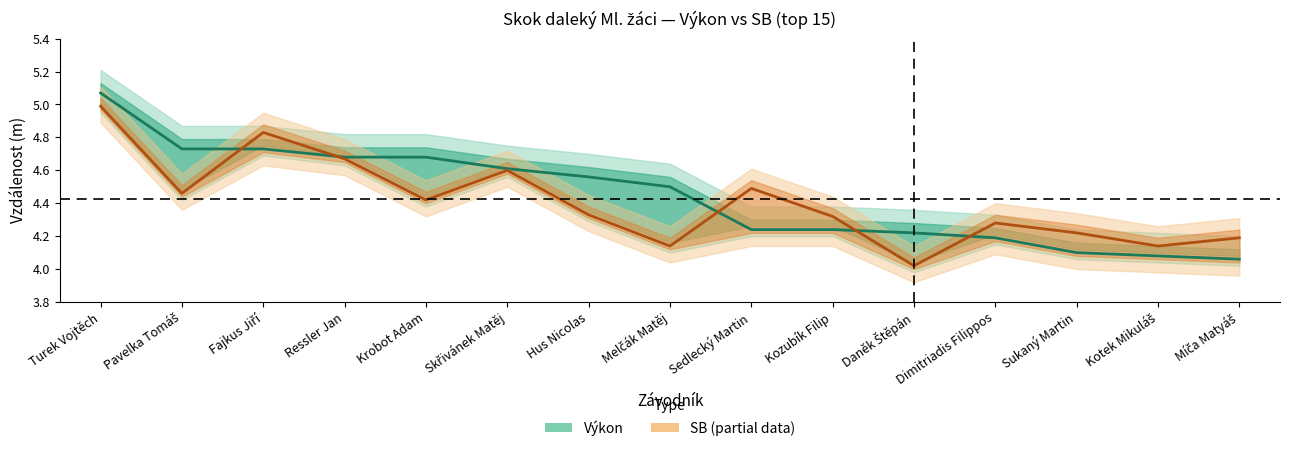

True or false: SB (estimate based on partial data) has a value of 4.1 at Melčák Matěj.

True